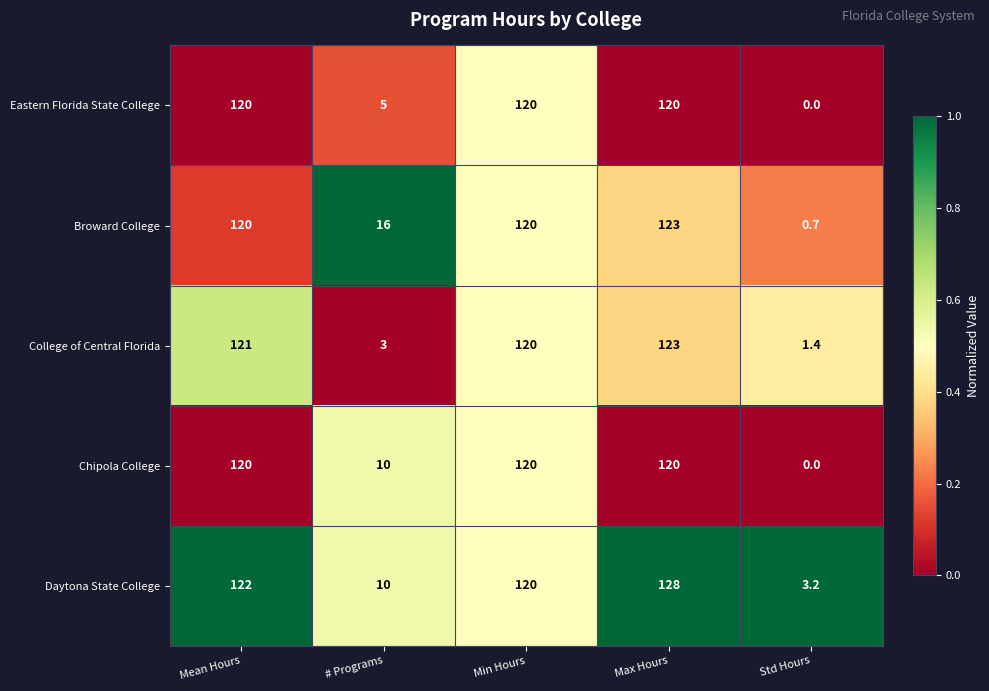

The value of Chipola College at Mean Hours is 203.8. True or false?

False